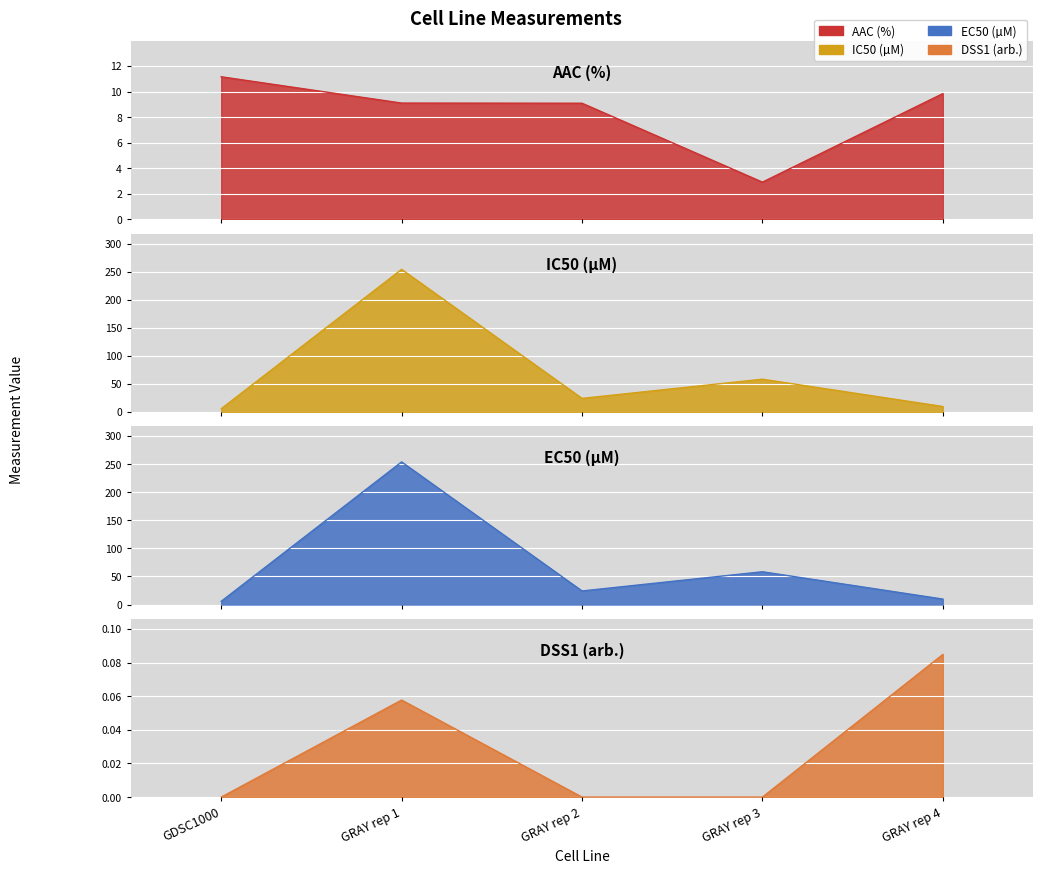

Which series changed the most between GRAY rep 3 and GRAY rep 4?

IC50 (µM)